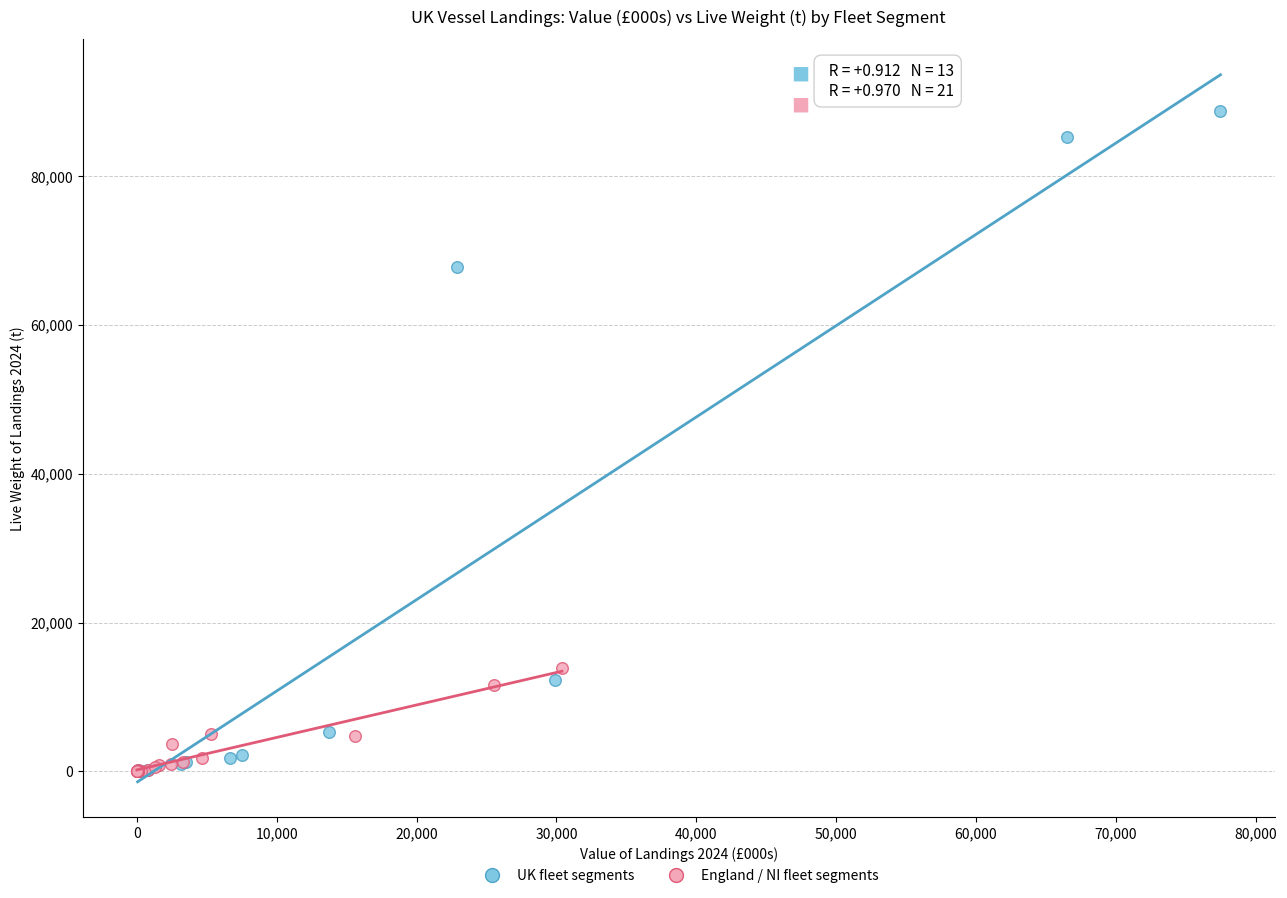

Which series contains the highest Y value?

UK fleet segments